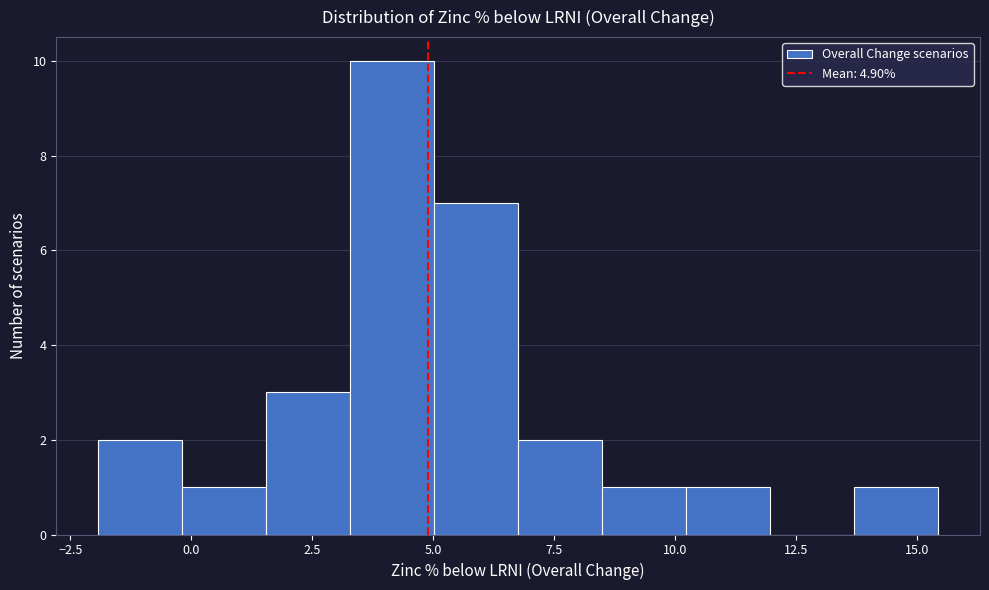

Around what value on the x-axis is the tallest bar? Give the approximate position of its centre, as read against the axis.

4.0